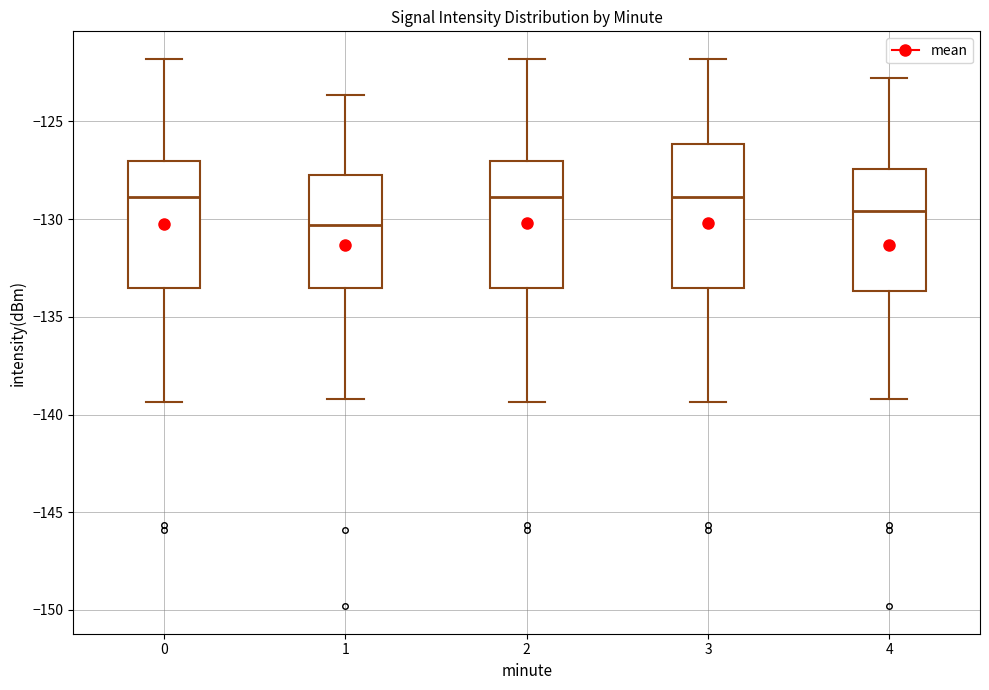

Which box has the lowest median line?

1